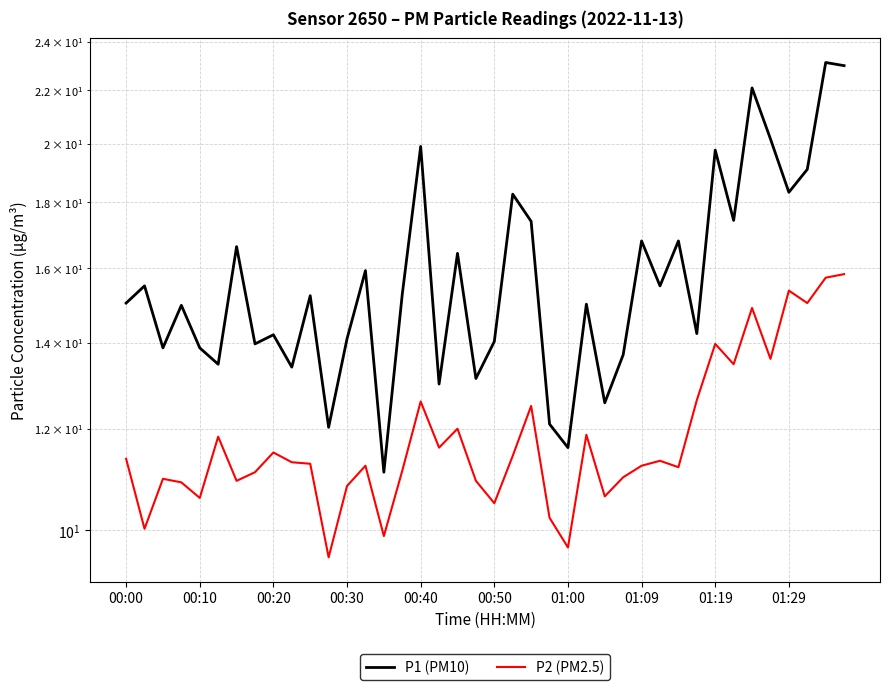

Does the chart display data point markers on the line(s)?

No